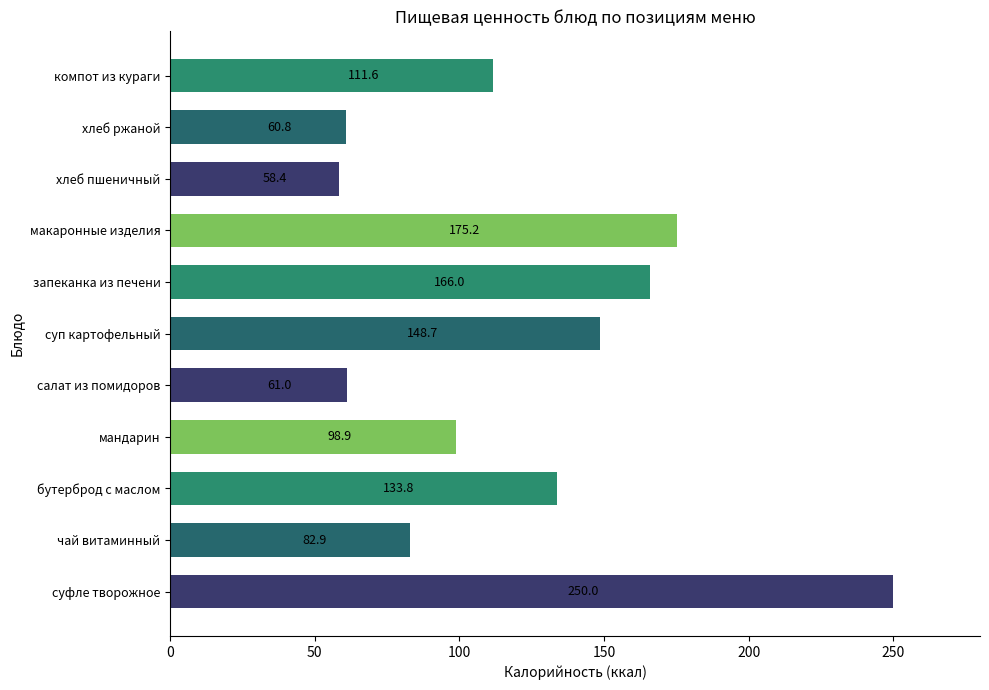

Reading bottom to top, transcribe all the data shown in this chart.

суфле творожное=250.0	чай витаминный=82.9	бутерброд с маслом=133.8	мандарин=98.9	салат из помидоров=61.0	суп картофельный=148.7	запеканка из печени=166.0	макаронные изделия=175.2	хлеб пшеничный=58.4	хлеб ржаной=60.8	компот из кураги=111.6